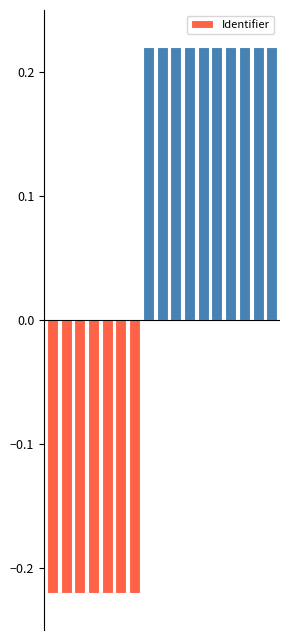

How many values are between 0 and 1?

10